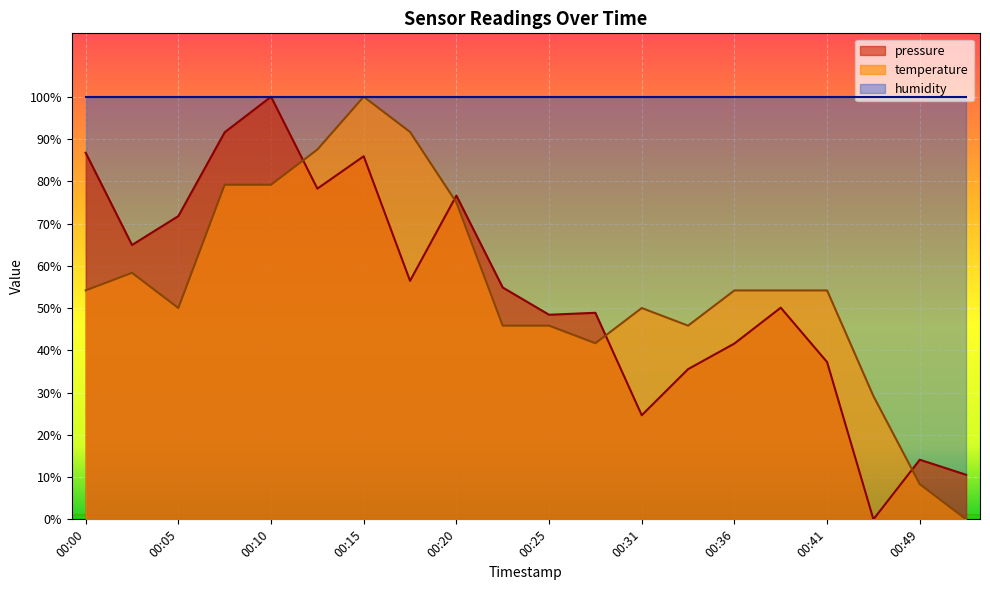

Count the number of data series in this chart.

3